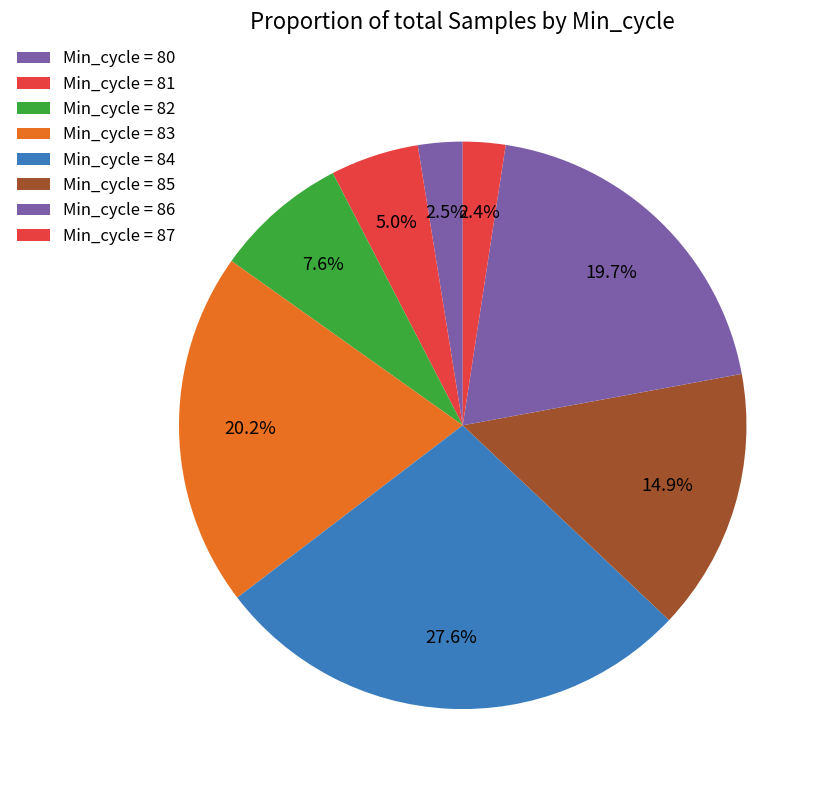

How many segments does this pie chart have?

8